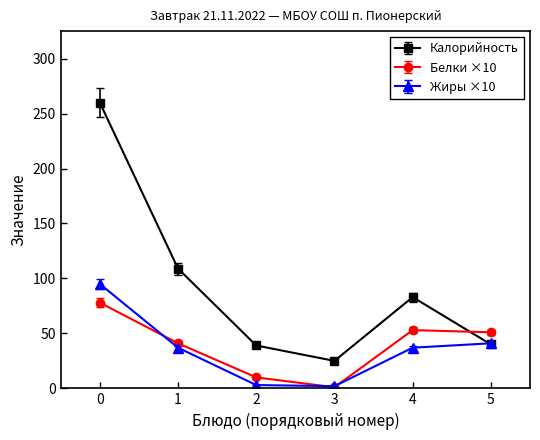

How many lines are shown in the chart?

3